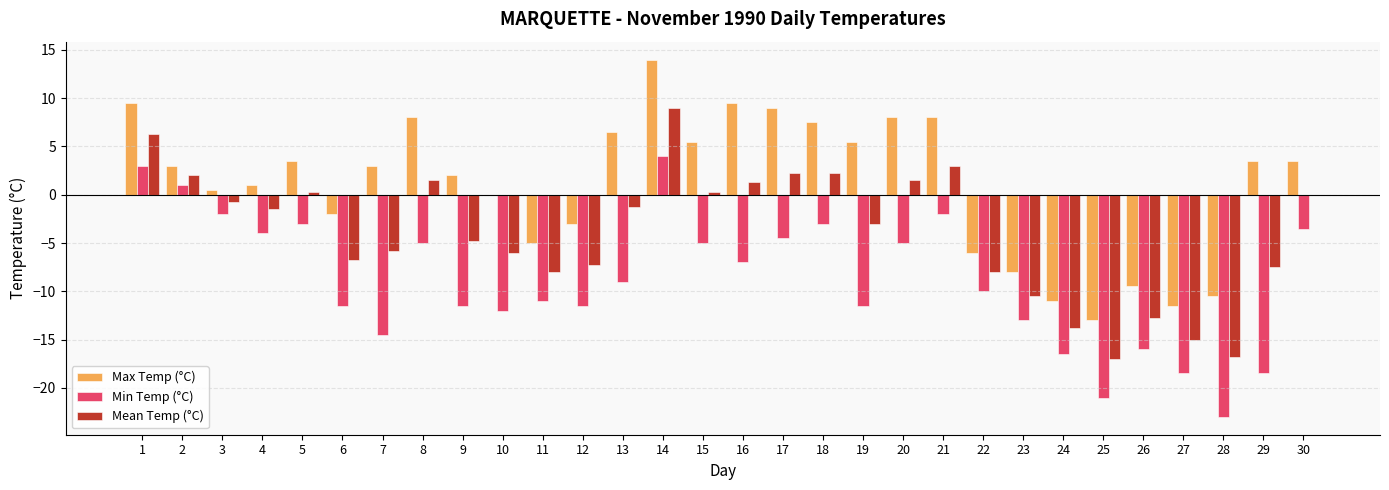

How many values in the Min Temp (°C) series exceed -9?

14